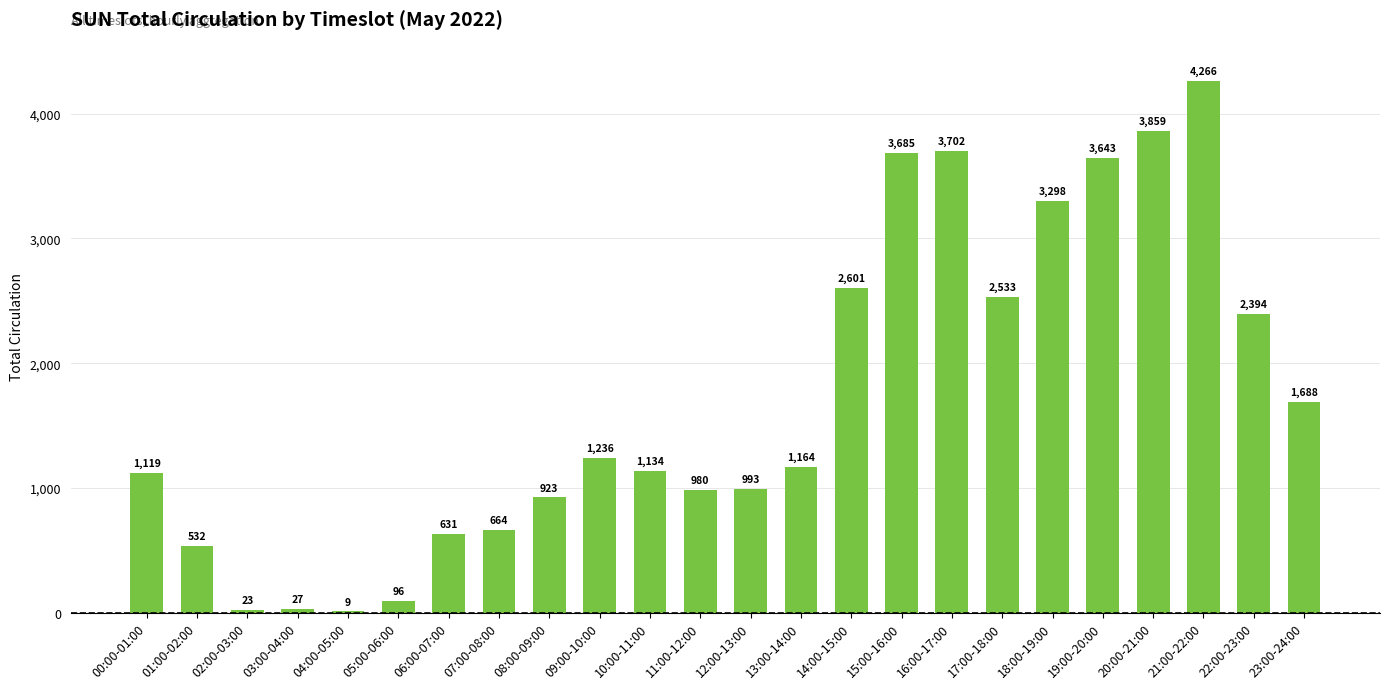

What is the approximate value at 22:00-23:00?

2394